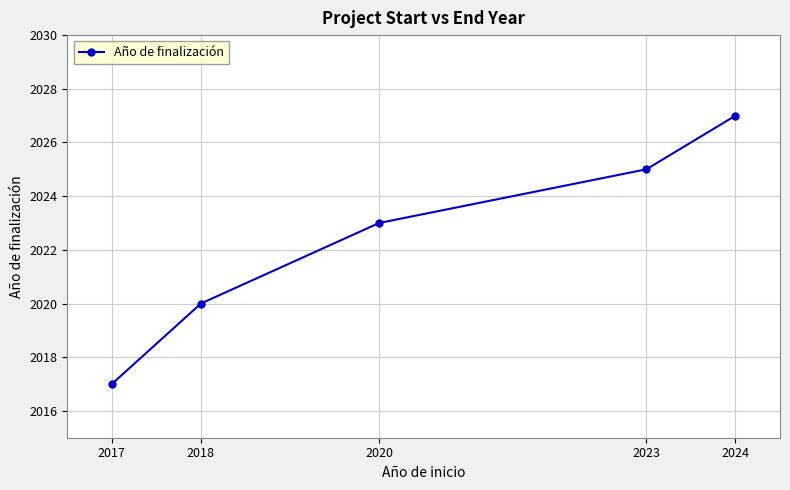

Reading left to right, list all the values displayed in this chart.

2017=2017	2018=2020	2020=2023	2023=2025	2024=2027